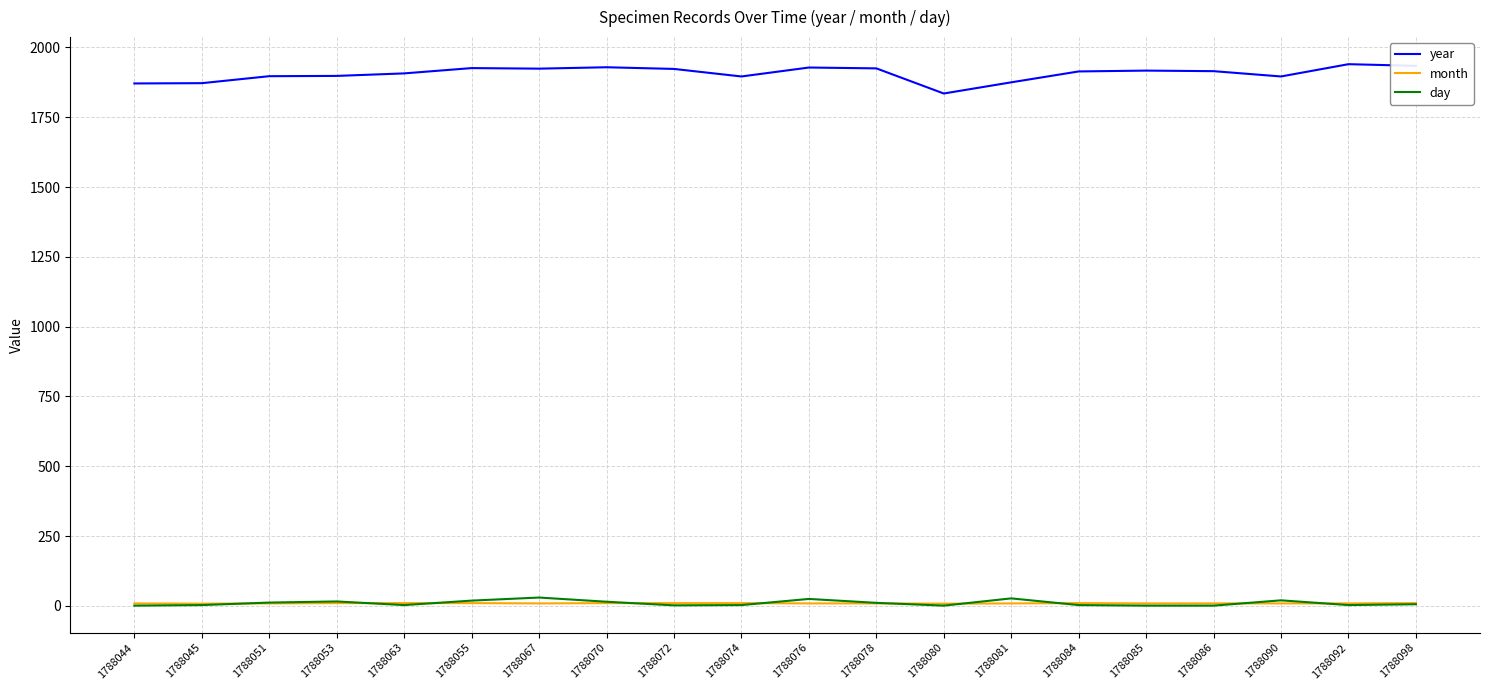

Is the value of month at 1788078 greater than the value of year at 1788072?

No